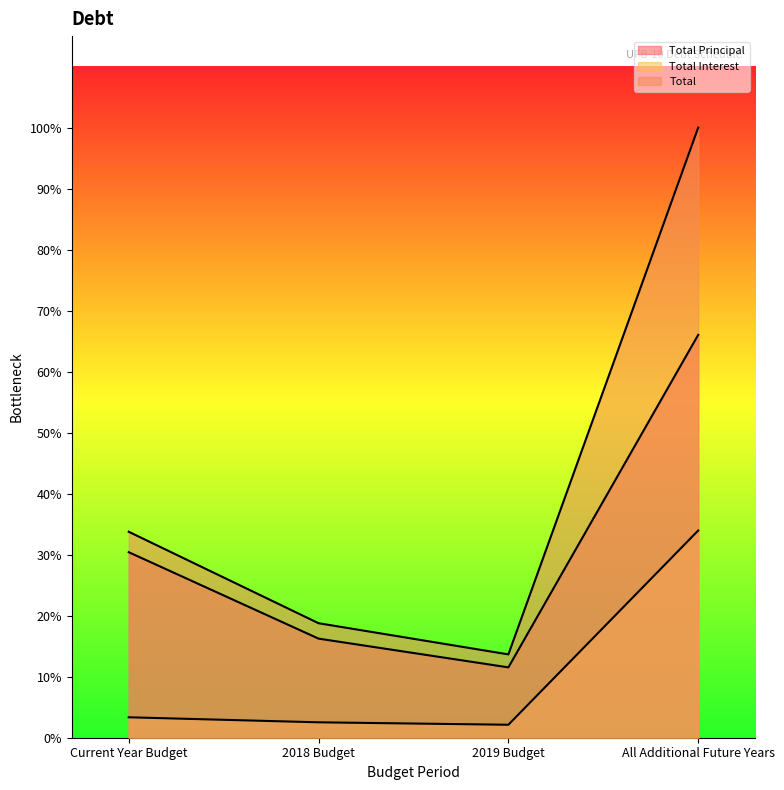

True or false: Total Interest and Total intersect in this chart.

False